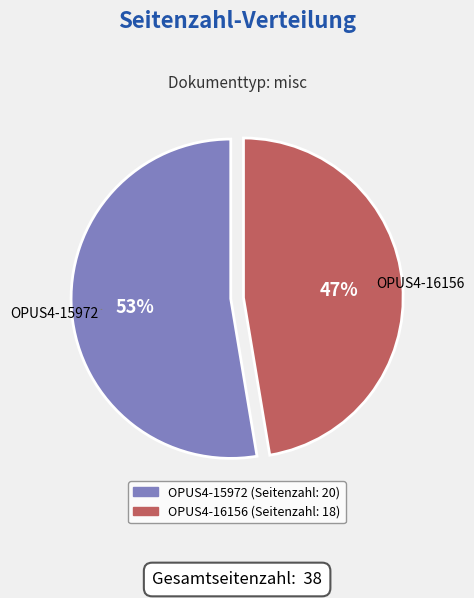

To the nearest percent, what portion does OPUS4-16156 represent?

47%